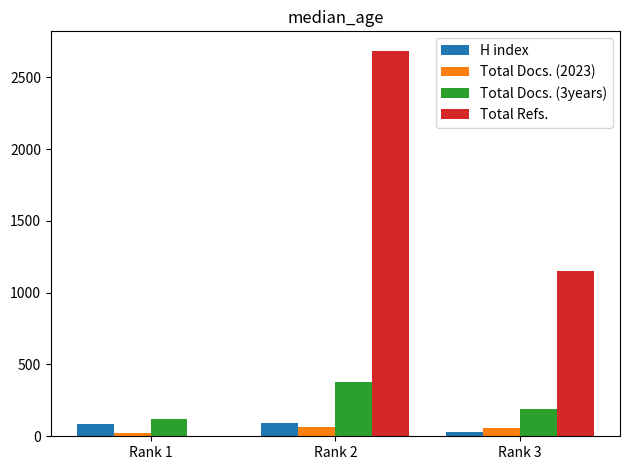

What value does the Total Refs. series have at Rank 3?

1152